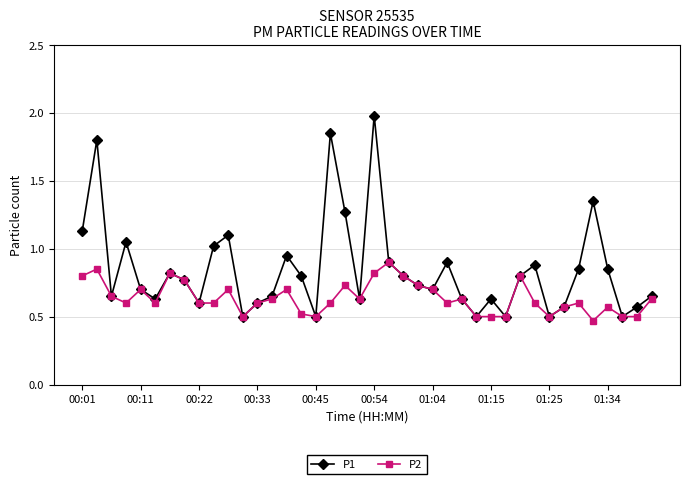

Rank the series by their maximum value, from lowest to highest.

P2, P1